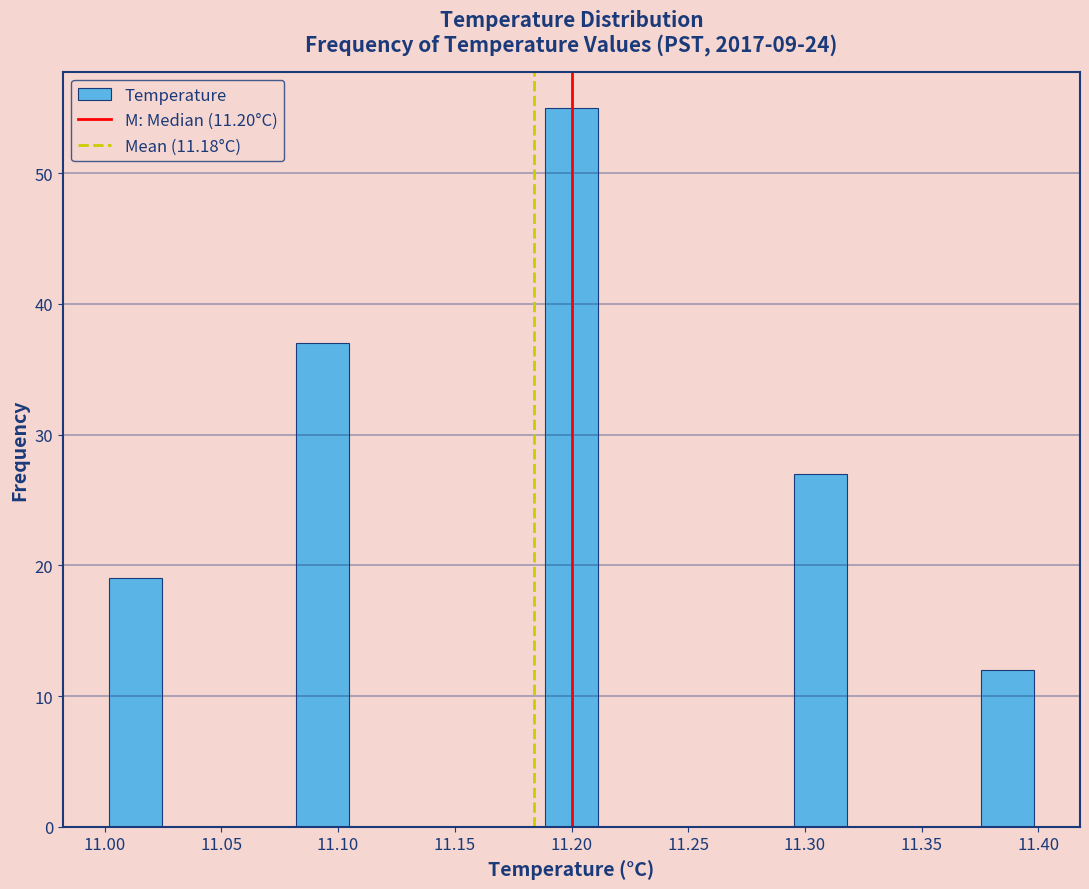

Reading left to right, transcribe this chart: for each bar, give the range it covers on the x-axis and its height. Neither the bar edges nor the heights are printed on the chart, so give them approximately, as read against the axes.

11.000 to 11.025: 19
11.025 to 11.055: 0
11.055 to 11.080: 0
11.080 to 11.105: 37
11.105 to 11.135: 0
11.135 to 11.160: 0
11.160 to 11.185: 0
11.185 to 11.215: 55
11.215 to 11.240: 0
11.240 to 11.265: 0
11.265 to 11.295: 0
11.295 to 11.320: 27
11.320 to 11.345: 0
11.345 to 11.375: 0
11.375 to 11.400: 12